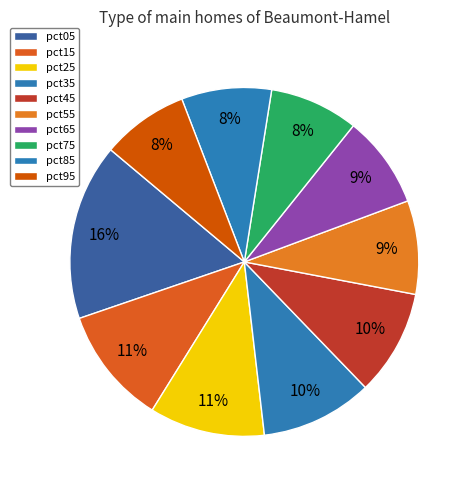

To the nearest percent, what is the difference between the pct95 and pct15 slice percentages?

3%